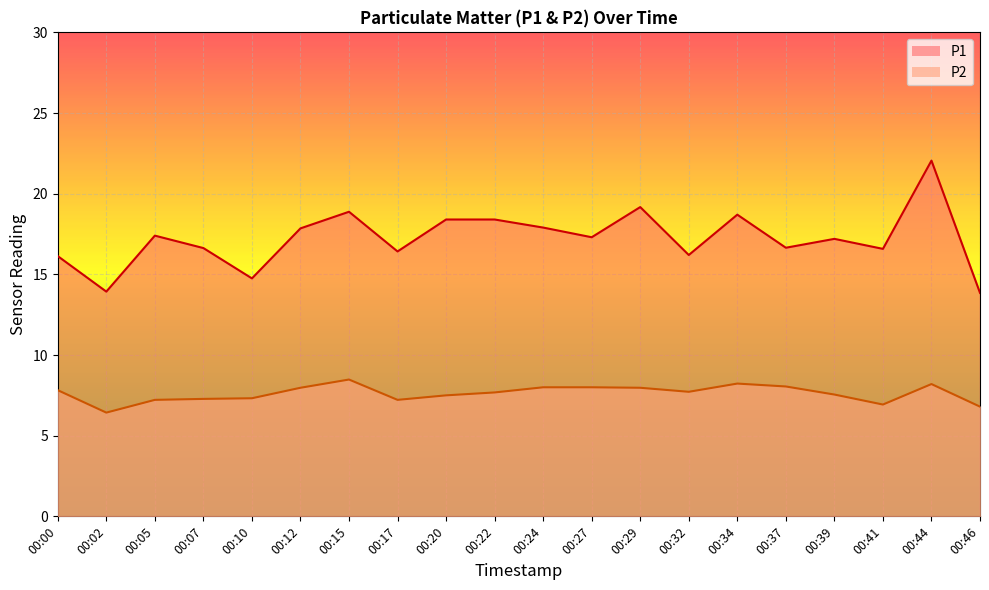

What is the average value of the P2 series?

7.6